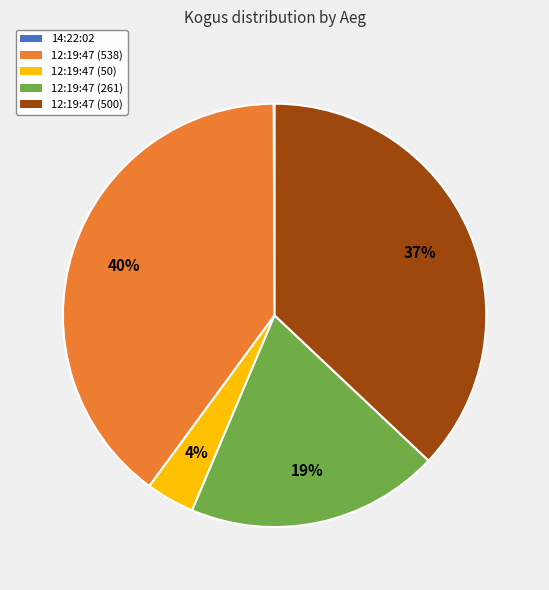

To the nearest percent, what is the average slice percentage?

20%